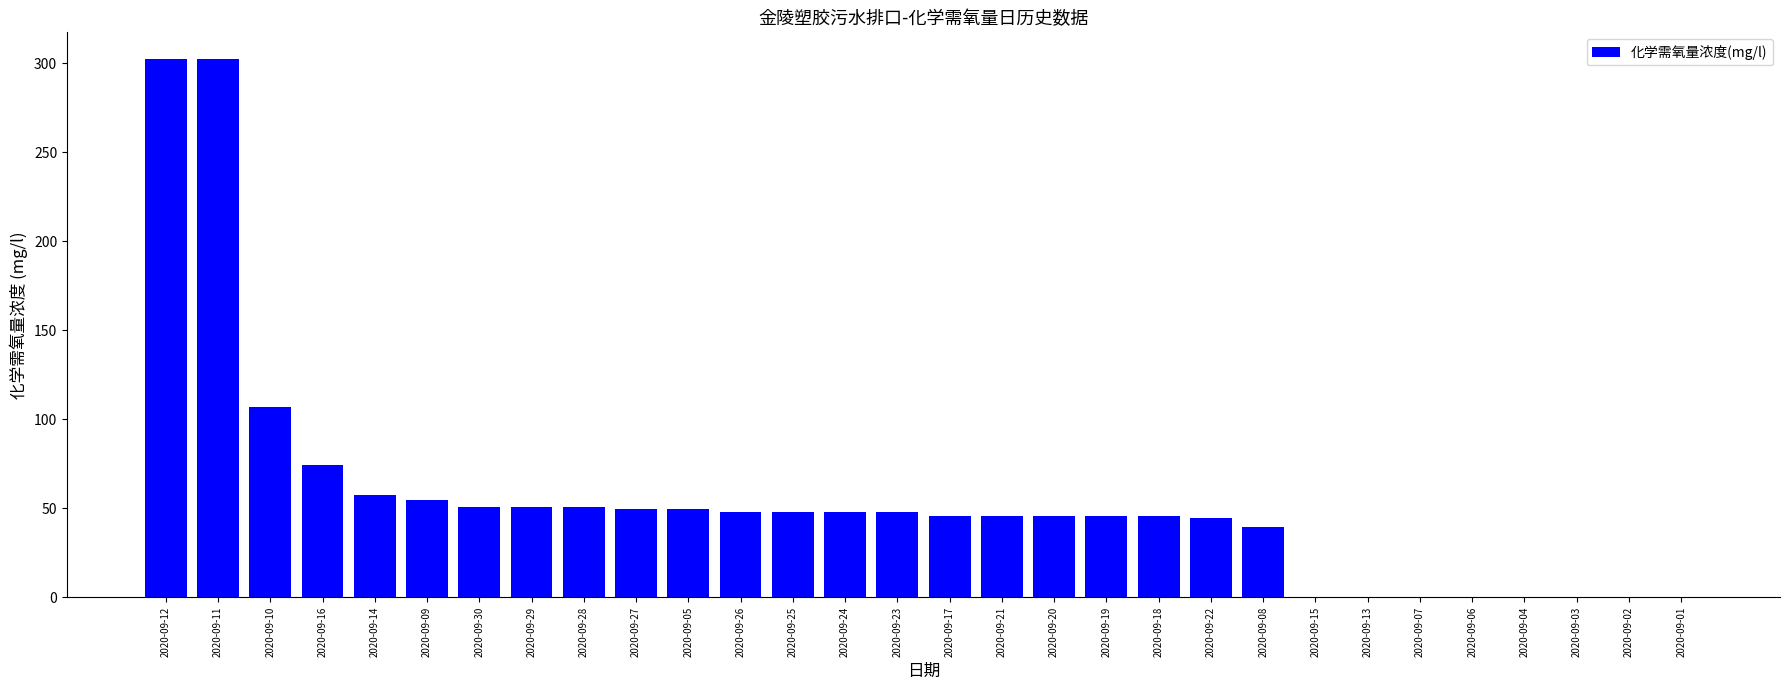

What is the change in value from 2020-09-29 to 2020-09-05?

-1.2